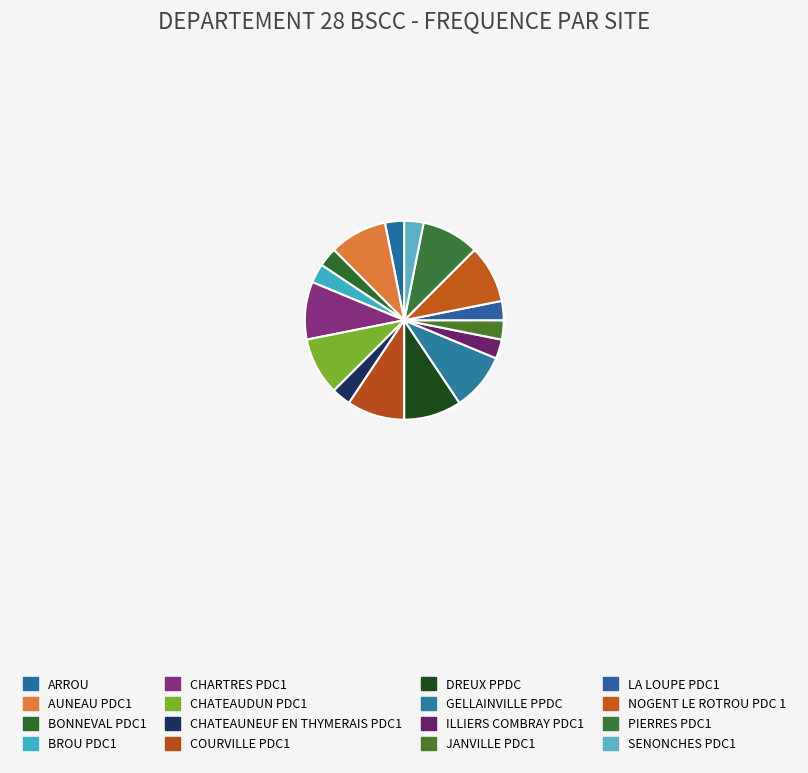

To the nearest percent, what is the average slice percentage?

6%